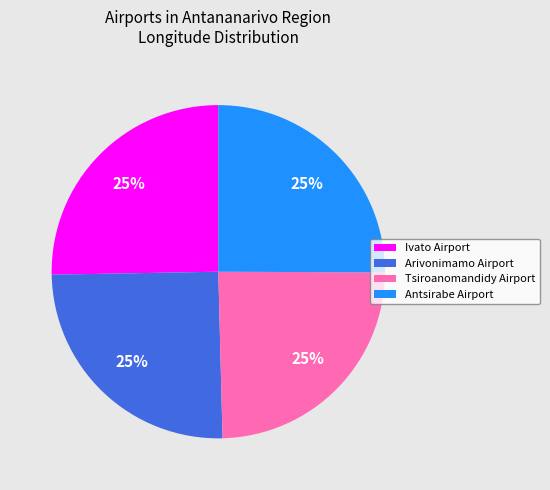

What percentage is the Antsirabe Airport slice, to the nearest percent?

25%